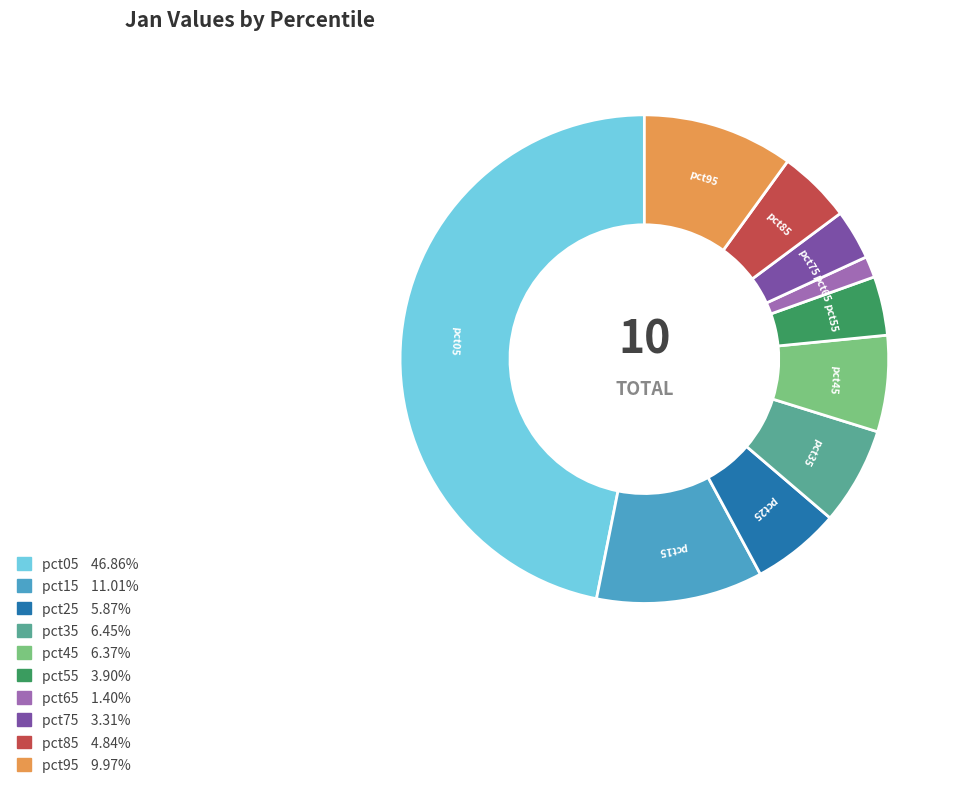

True or false: pct65 accounts for 1% of the total.

True